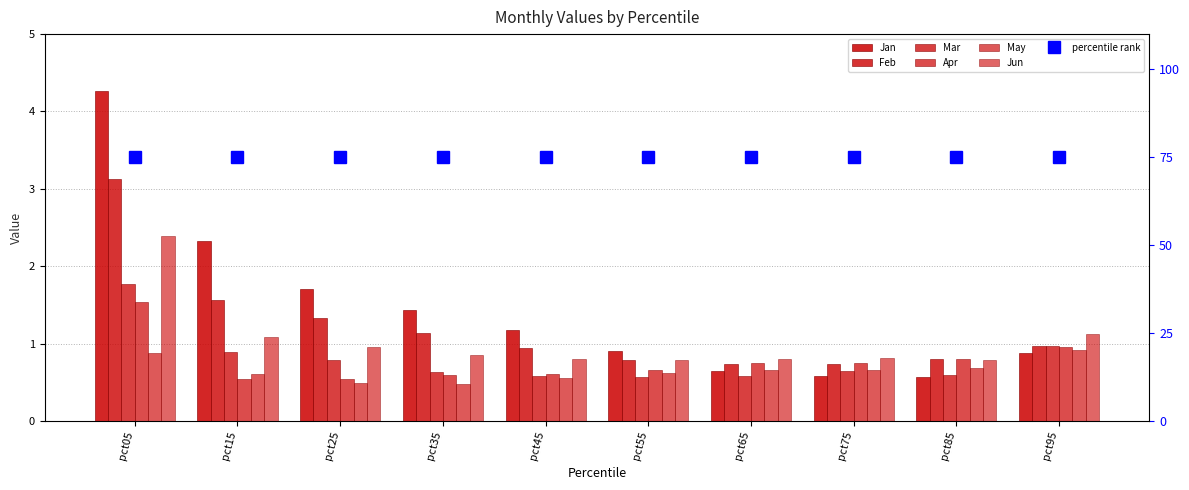

What is the difference between the highest and lowest values at pct55?

0.3